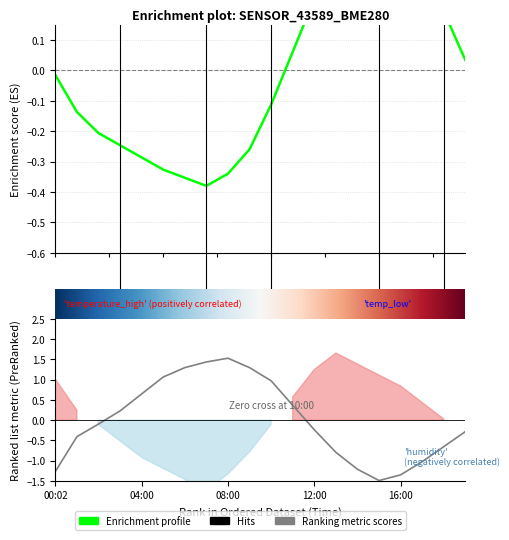

The value of temperature at 16:00 is 0.8. True or false?

False